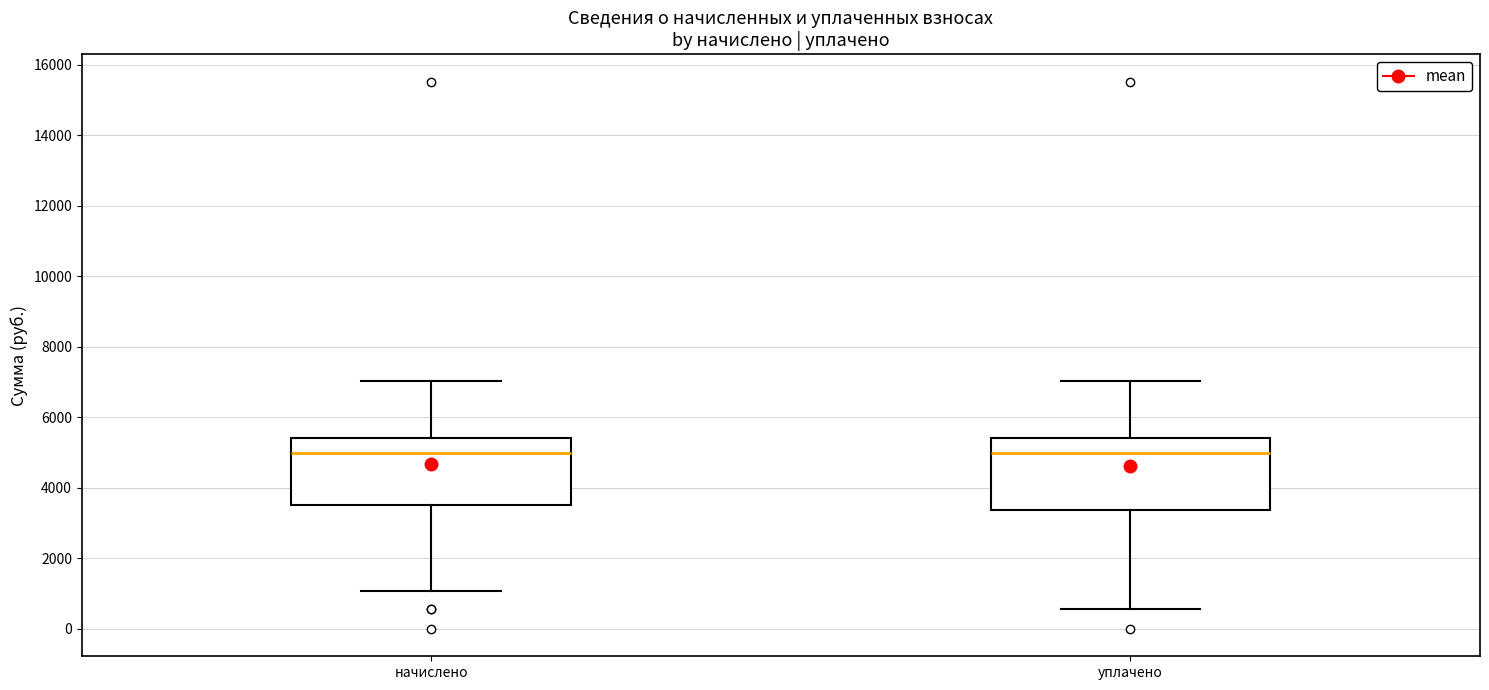

Where is the upper edge of the box for уплачено on the y-axis? The values are not printed on the chart, so give them approximately, as read against the axis.

5400